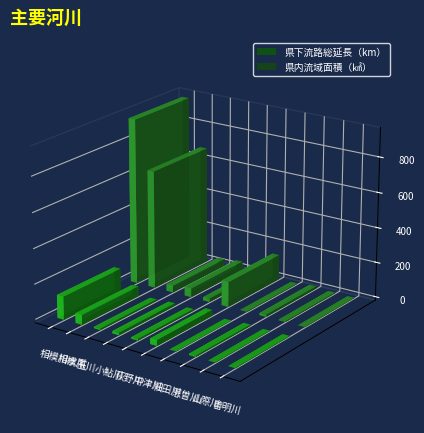

What is the approximate value of 県内流域面積（㎢） at 善明川?

1.9